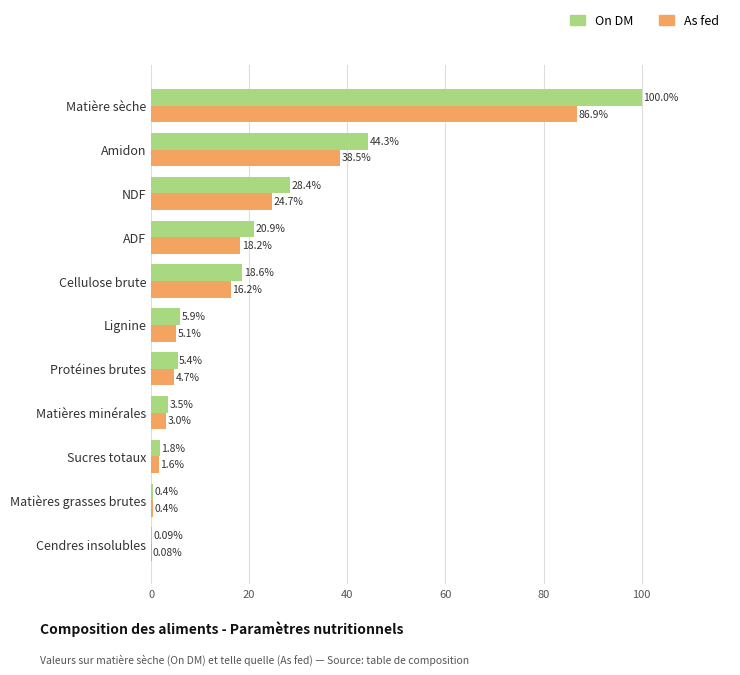

Which series changed the most between Matières grasses brutes and Lignine?

On DM